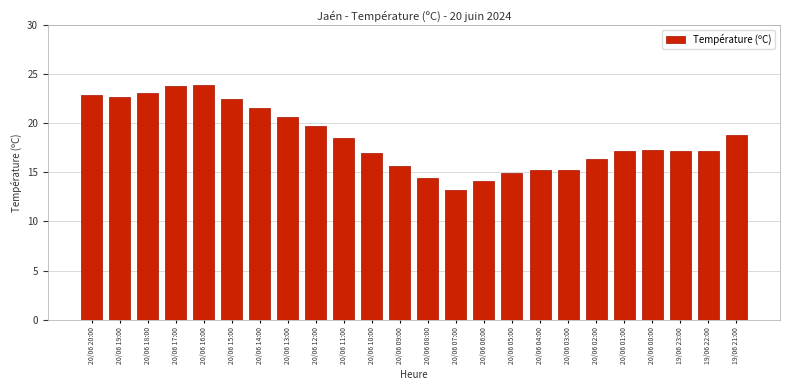

What is the approximate value at 20/06 04:00?

15.2